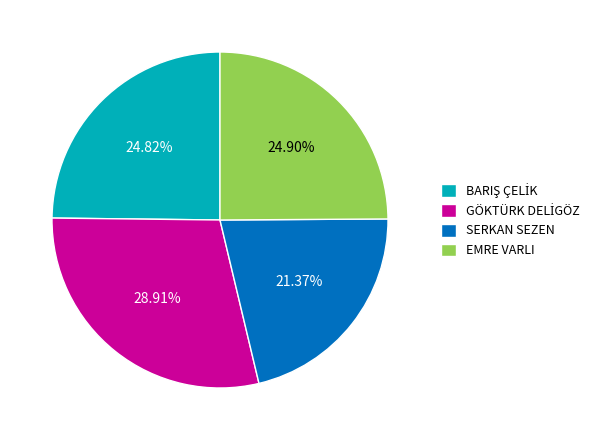

Is there a majority slice in this chart?

No